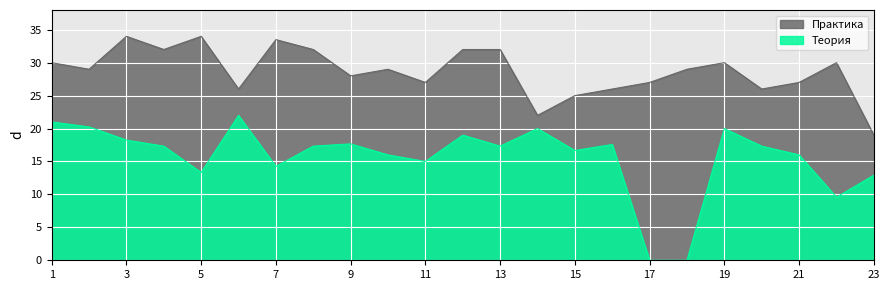

At how many categories does at least one series exceed 25?

20